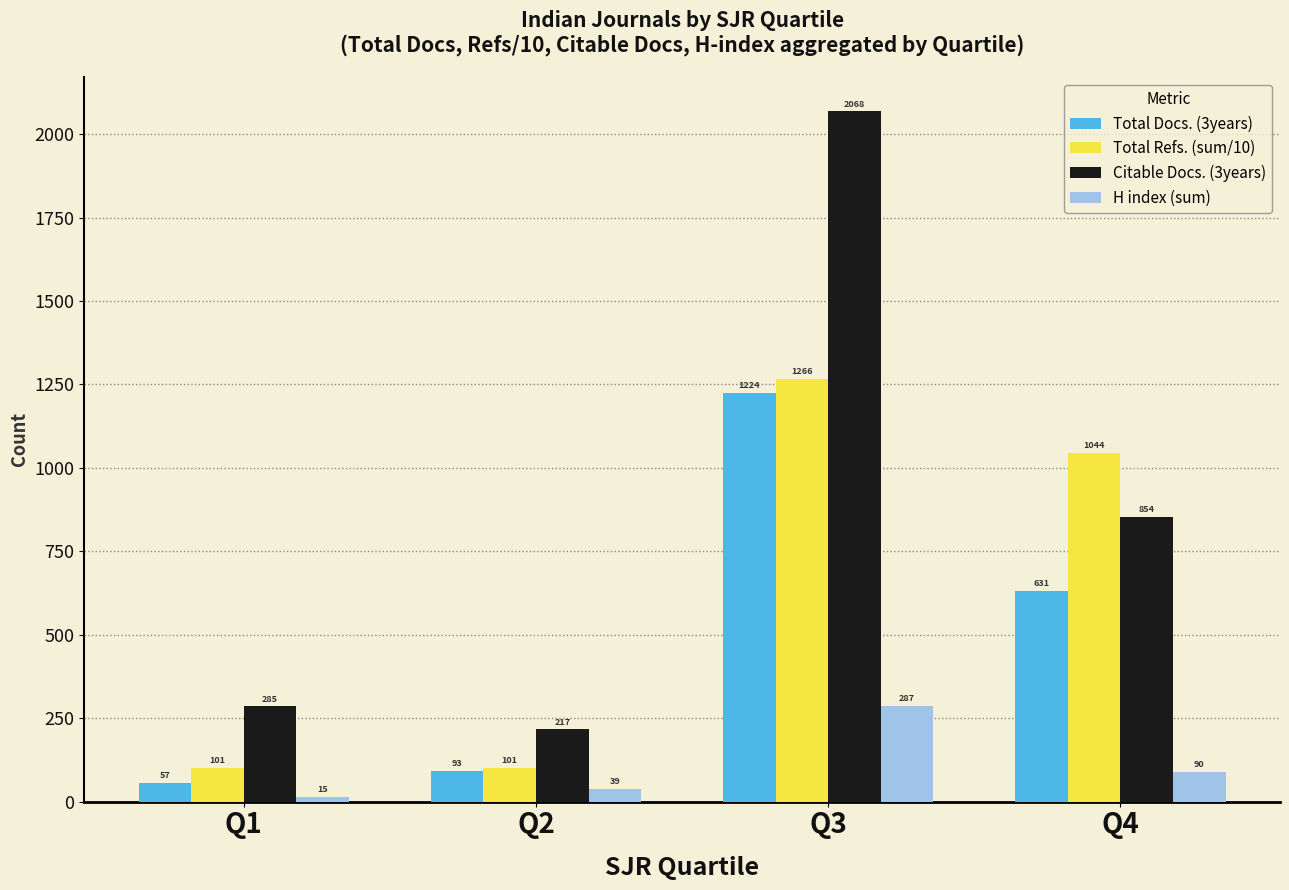

What is the highest value of the Total Docs. (3years) series?

1224.0